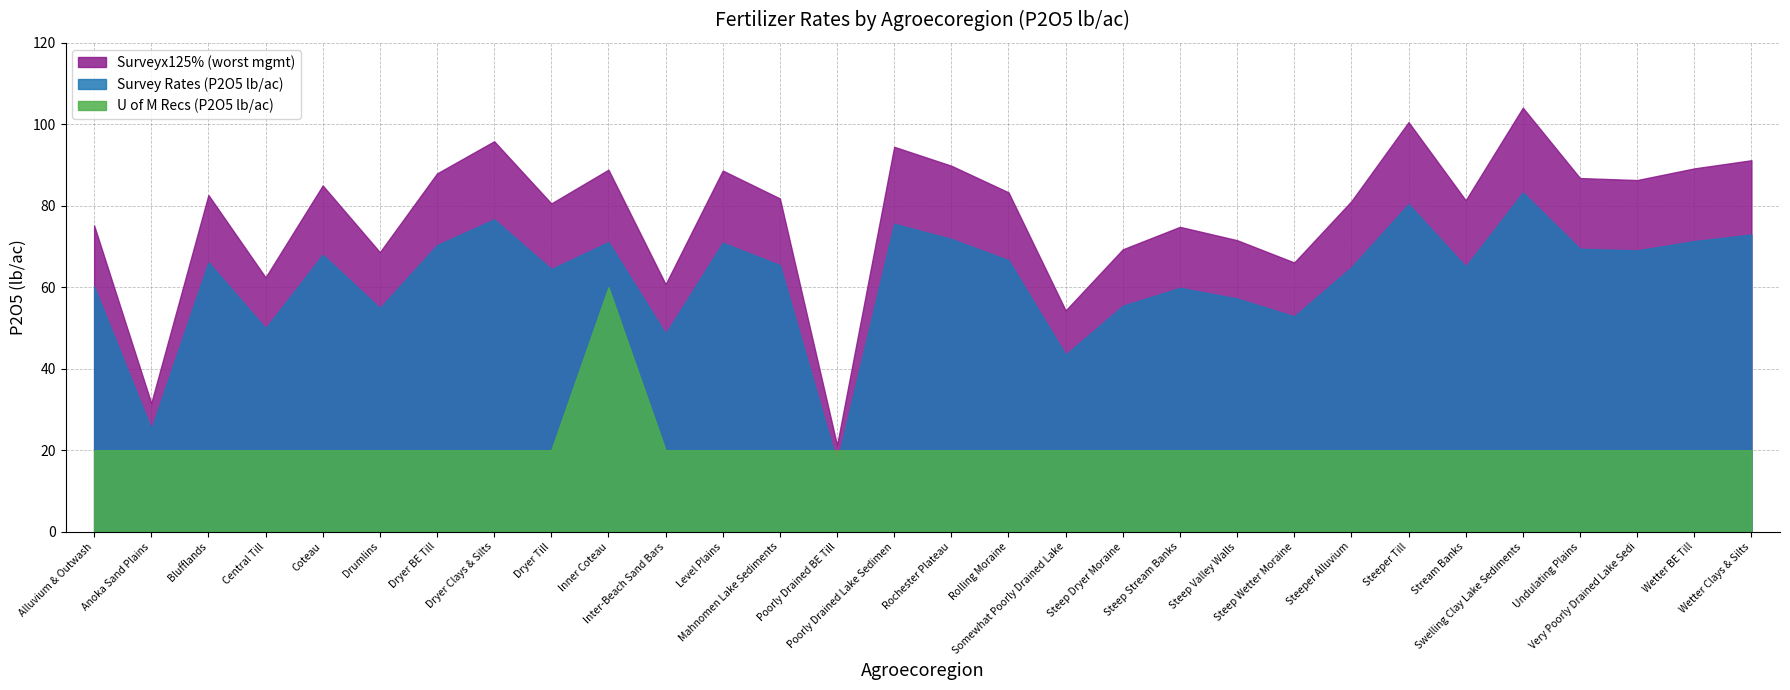

Which series has the largest total across all categories?

Surveyx125% (worst mgmt)